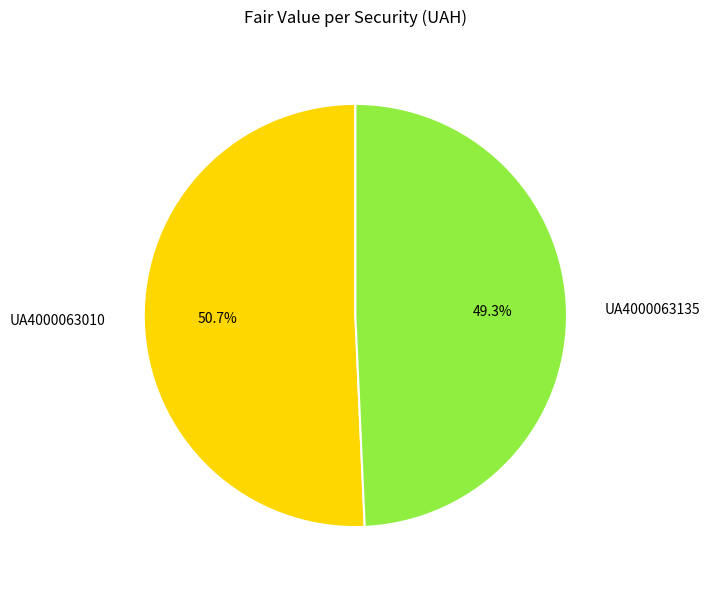

Does UA4000063010 represent more than half of the total?

Yes